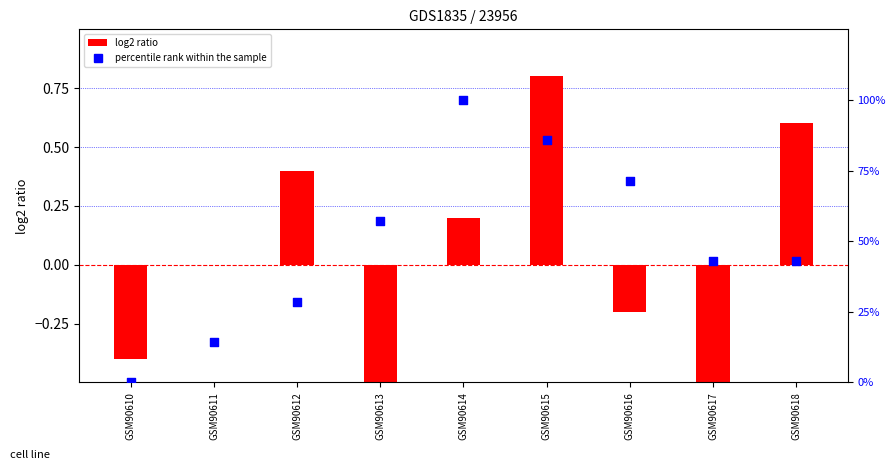

Which series reaches the maximum Y coordinate?

percentile rank within the sample